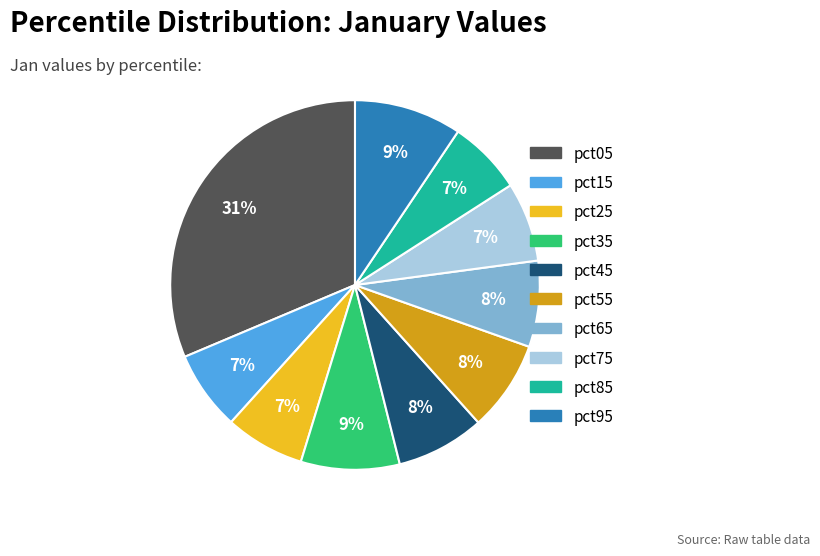

Is pct05 the majority of the pie?

No